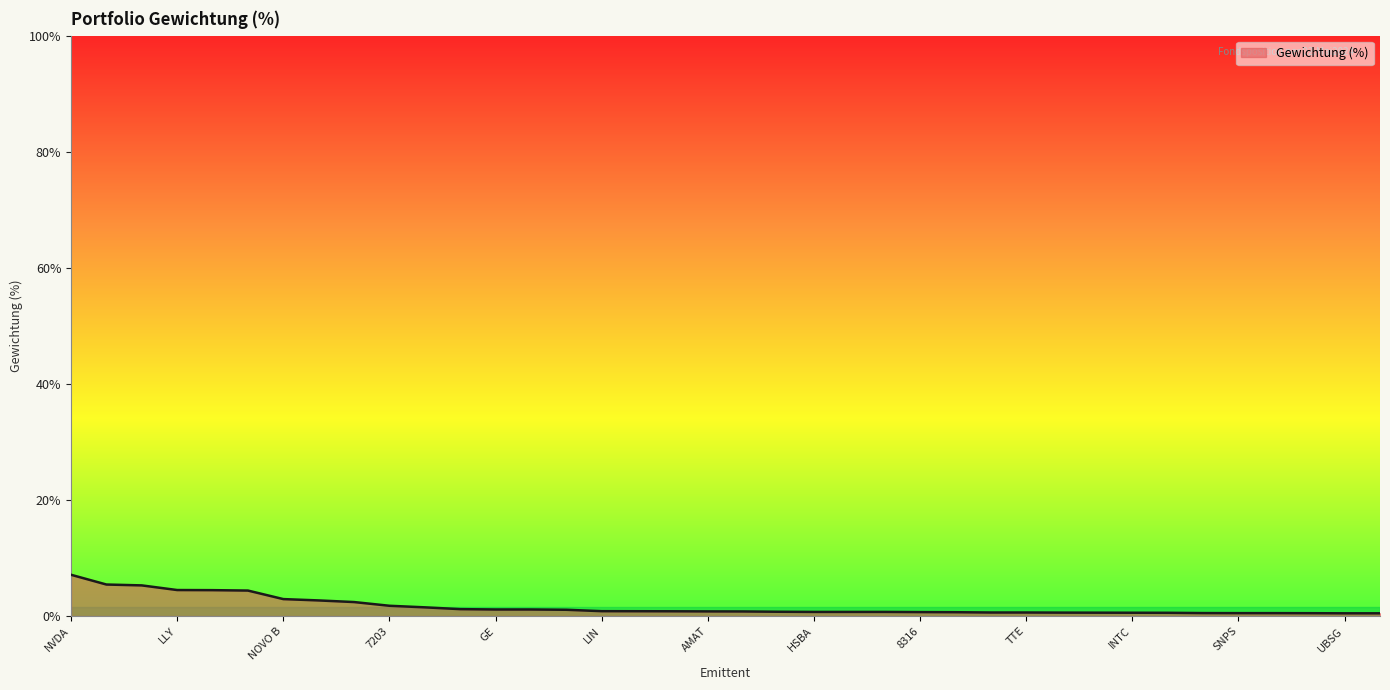

What is the difference between the maximum and minimum values?

6.6